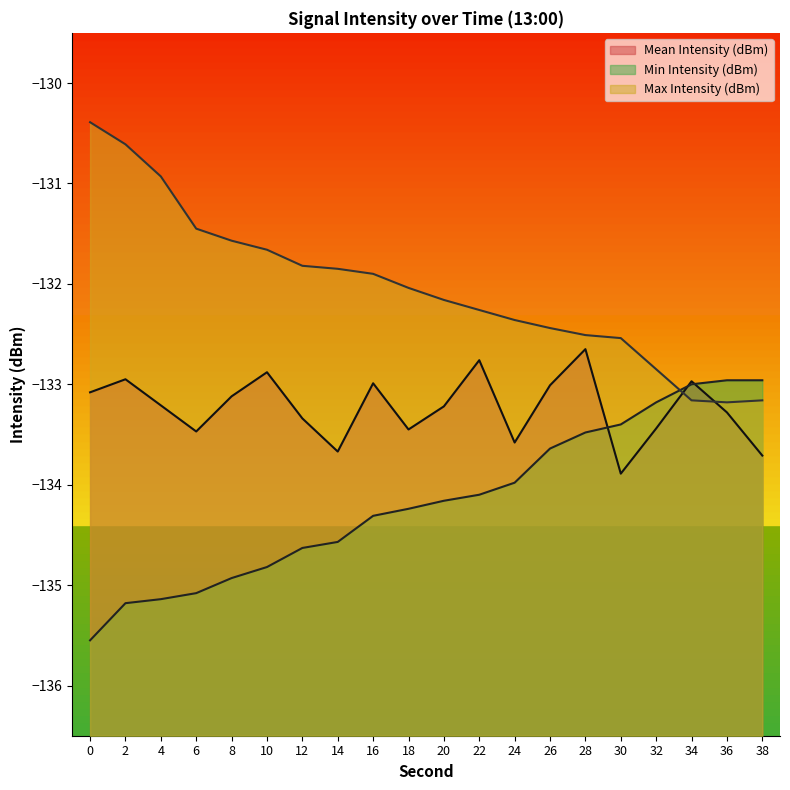

How many times do Min Intensity (dBm) and Mean Intensity (dBm) cross each other?

3